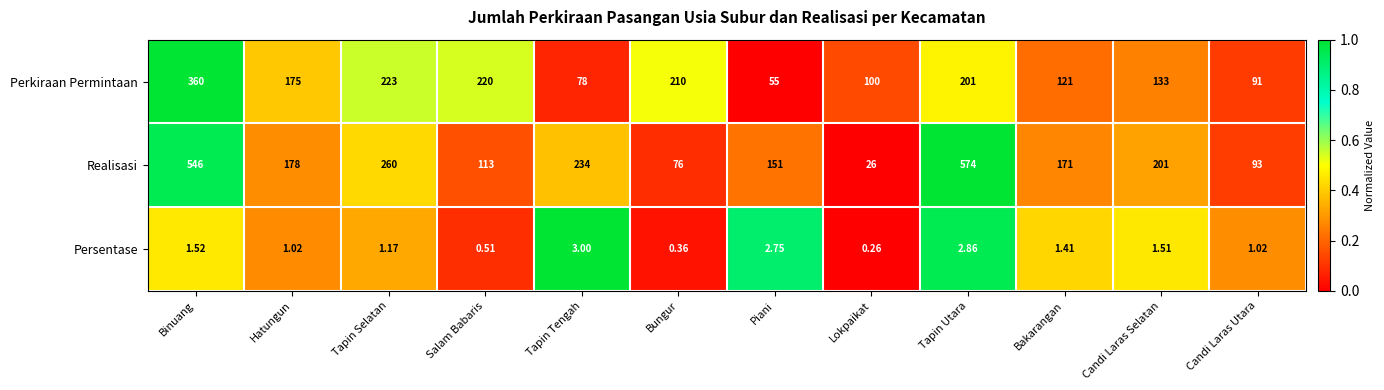

Count the number of data series in this chart.

3